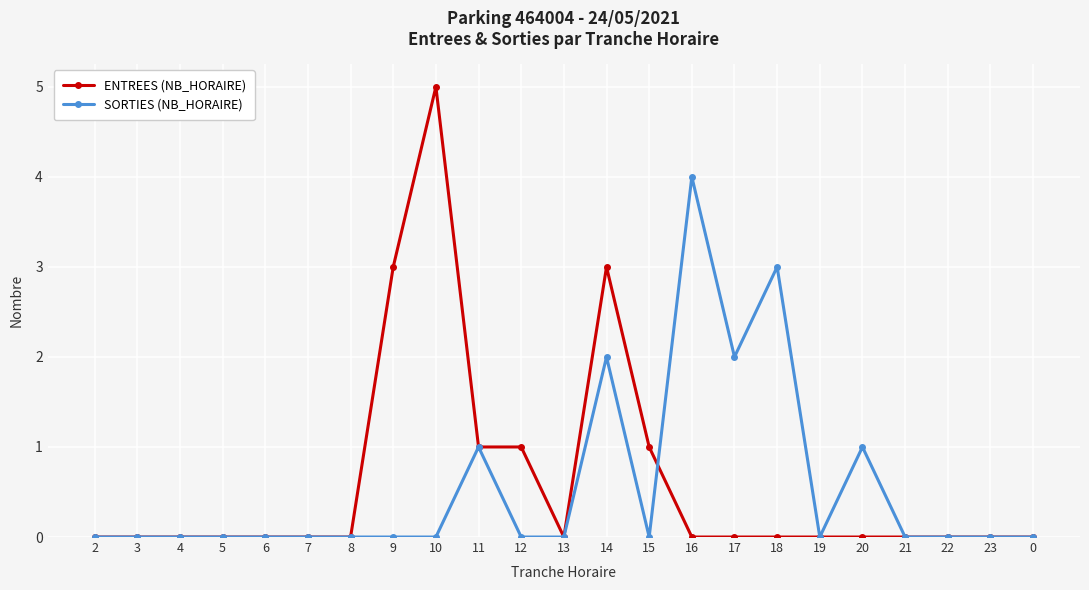

At 15, list the series in order from largest to smallest.

ENTREES (NB_HORAIRE), SORTIES (NB_HORAIRE)